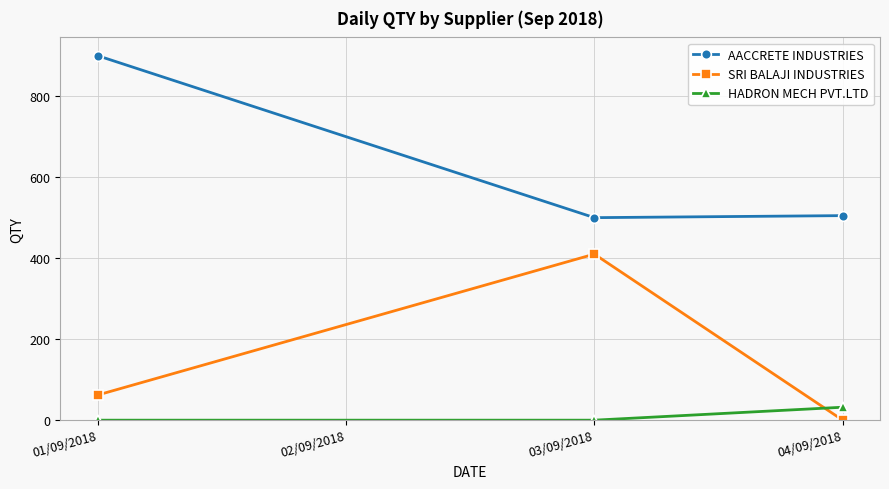

Reading right to left, what are all the values shown in this chart?

AACCRETE INDUSTRIES: 505	500	900
SRI BALAJI INDUSTRIES: 0	410	62
HADRON MECH PVT.LTD: 32	0	0